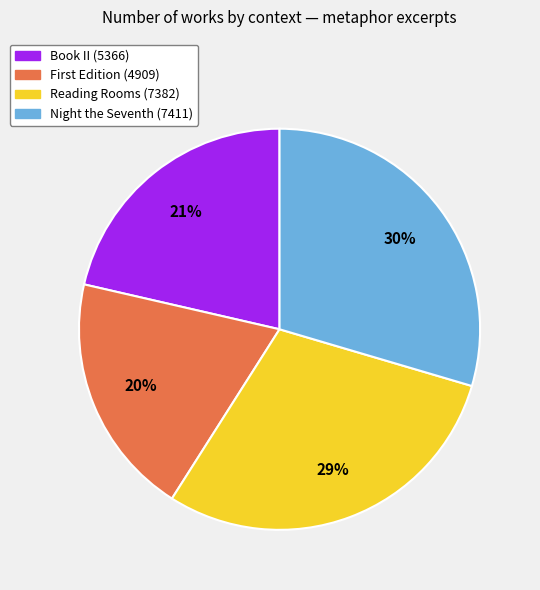

Does Book II (5366) represent more than half of the total?

No